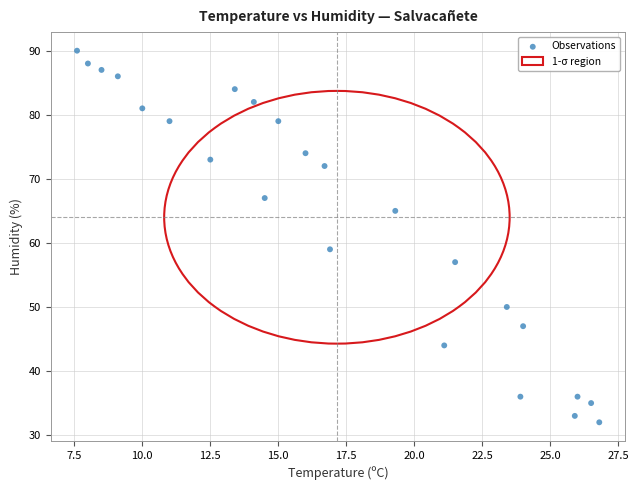

What Y value in the scatter plot is closest to 61?

59